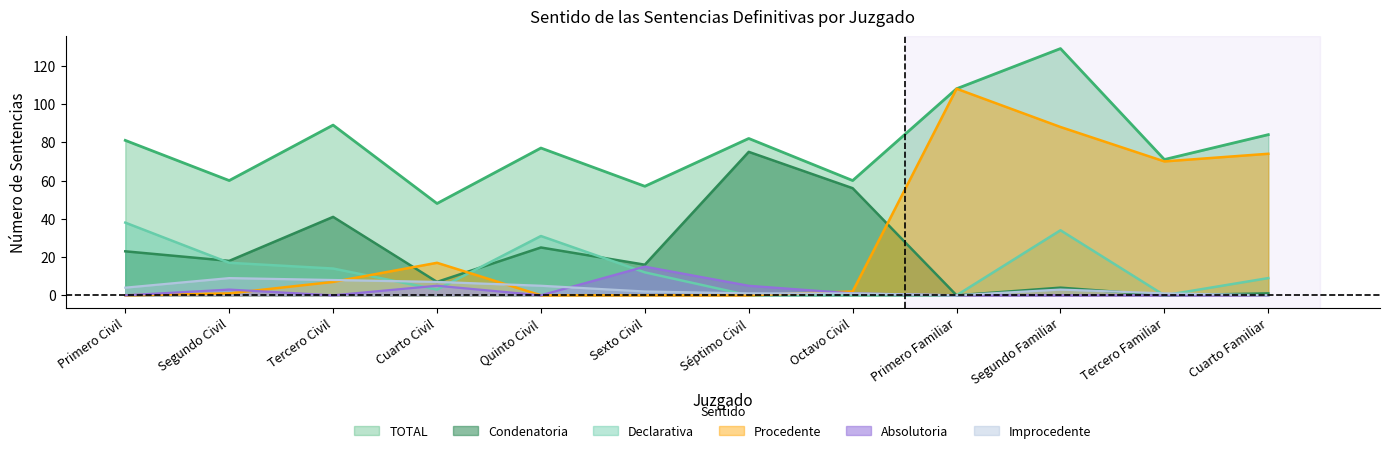

At which category does Procedente reach its first local peak?

Cuarto Civil